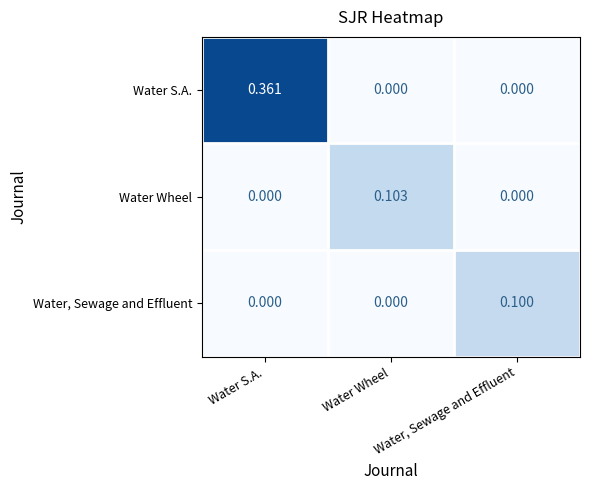

Which series has the largest total across all categories?

Water S.A.